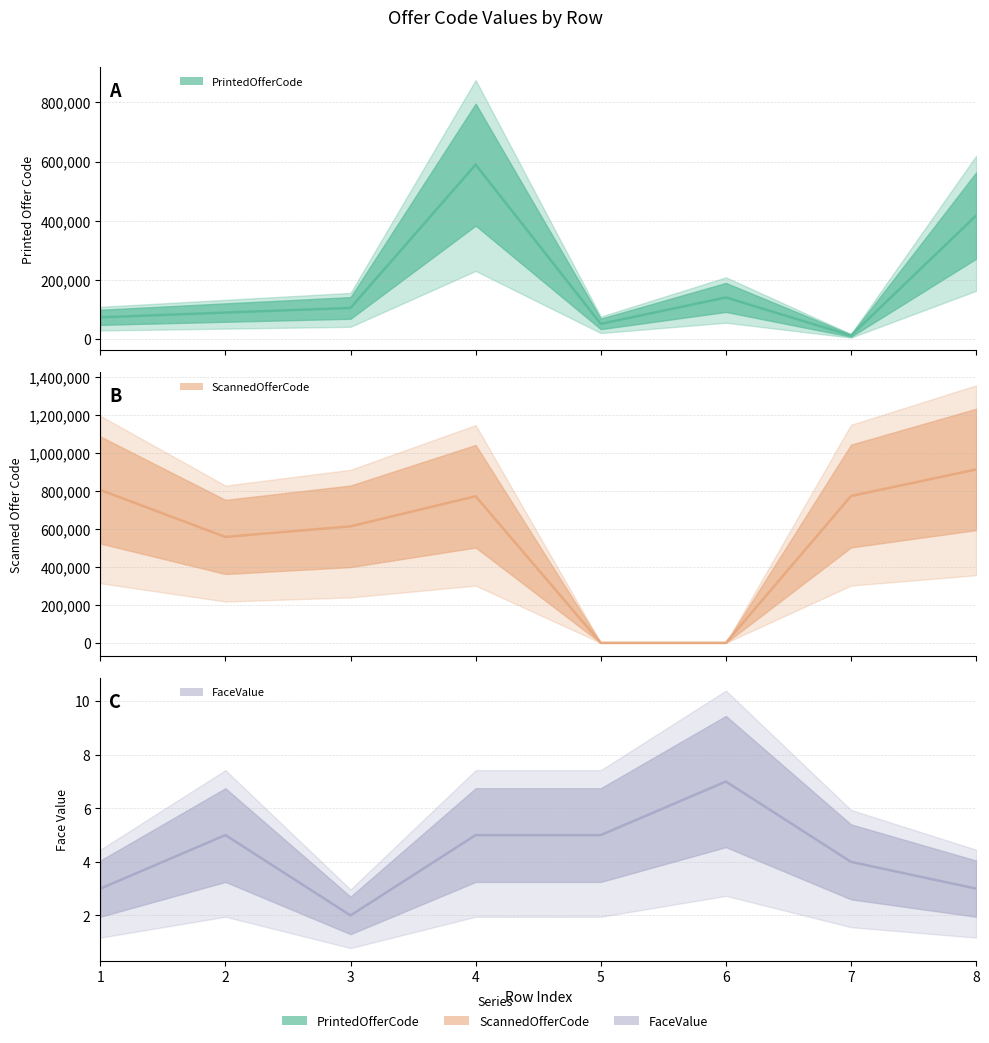

Is the value of ScannedOfferCode (line) at 2 greater than the value of FaceValue (line) at 5?

Yes